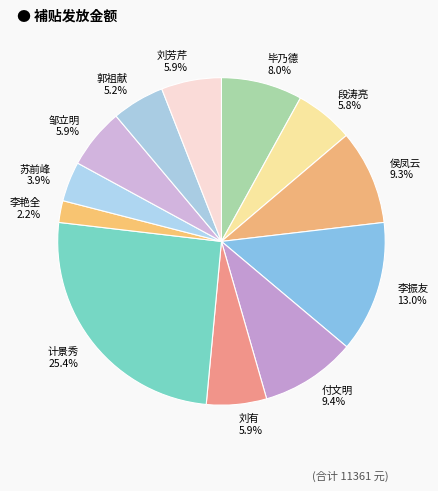

How many segments does this pie chart have?

12